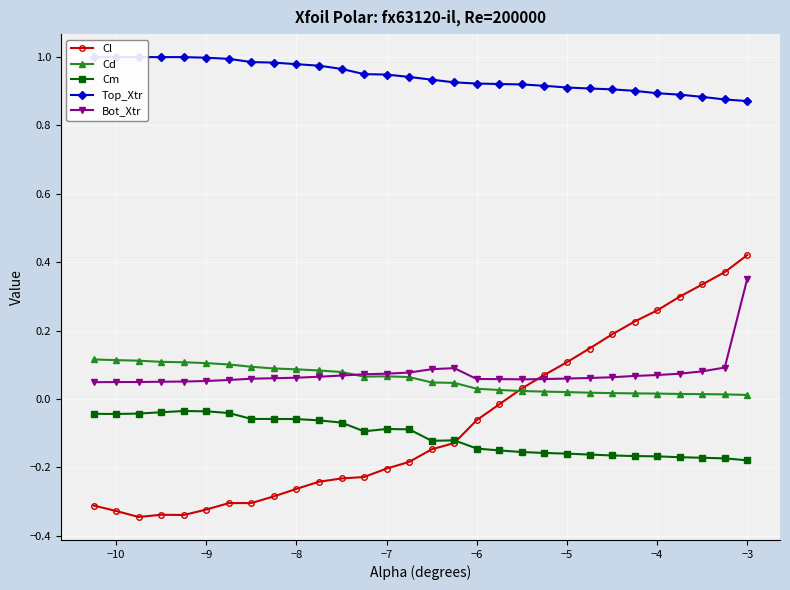

The value of Cl at −3 is 0.1. True or false?

False